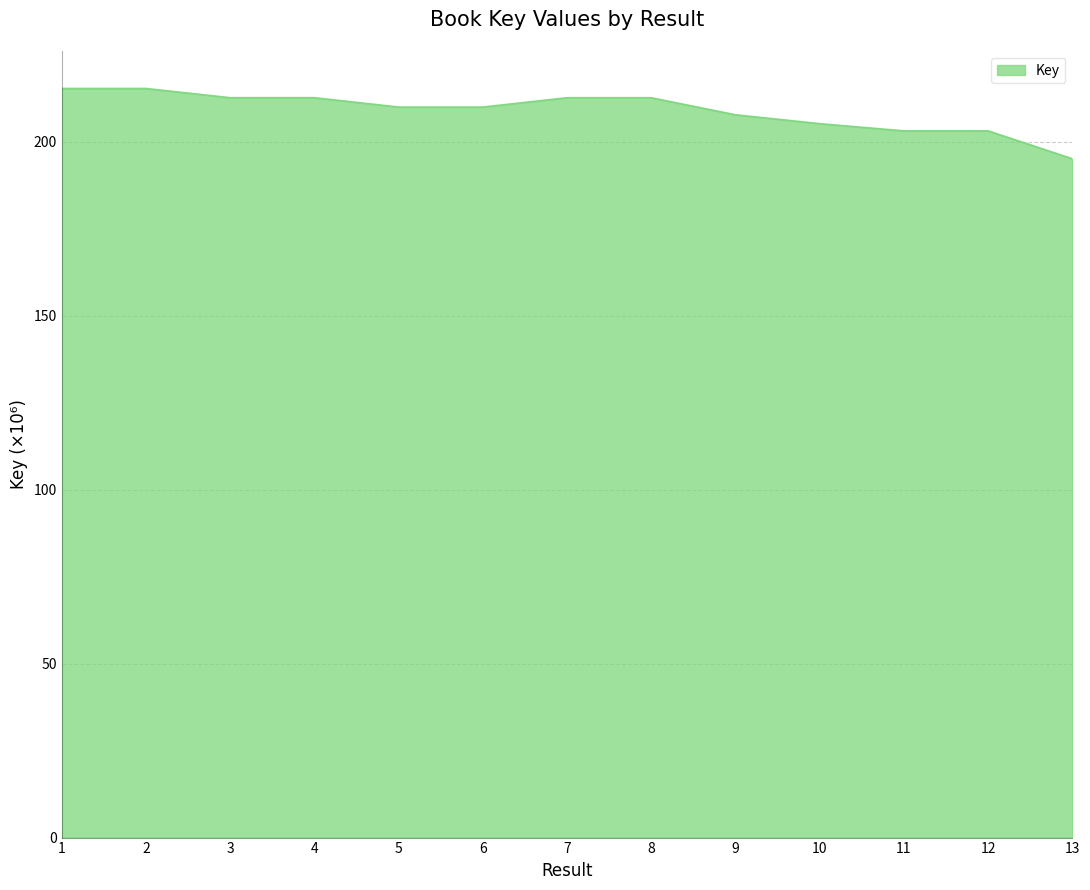

What is the smallest value displayed?

195.1